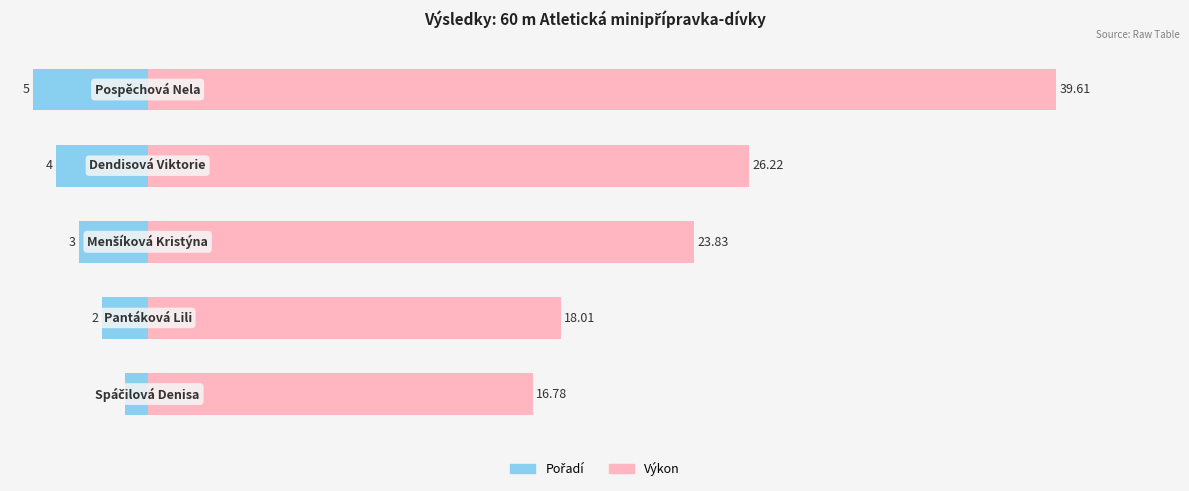

Which series has the widest spread of values?

Výkon